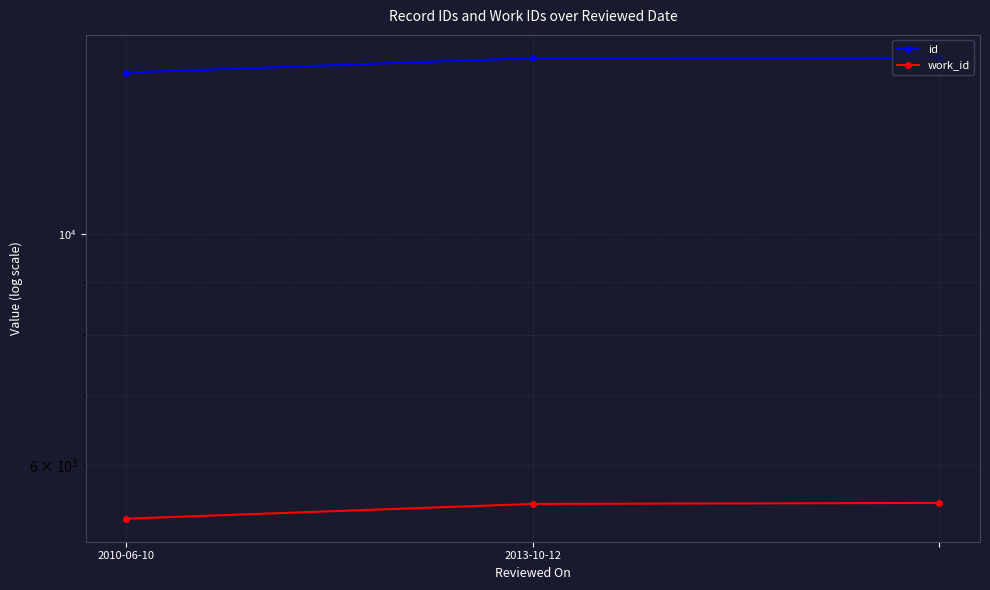

Which series has the largest total across all categories?

id